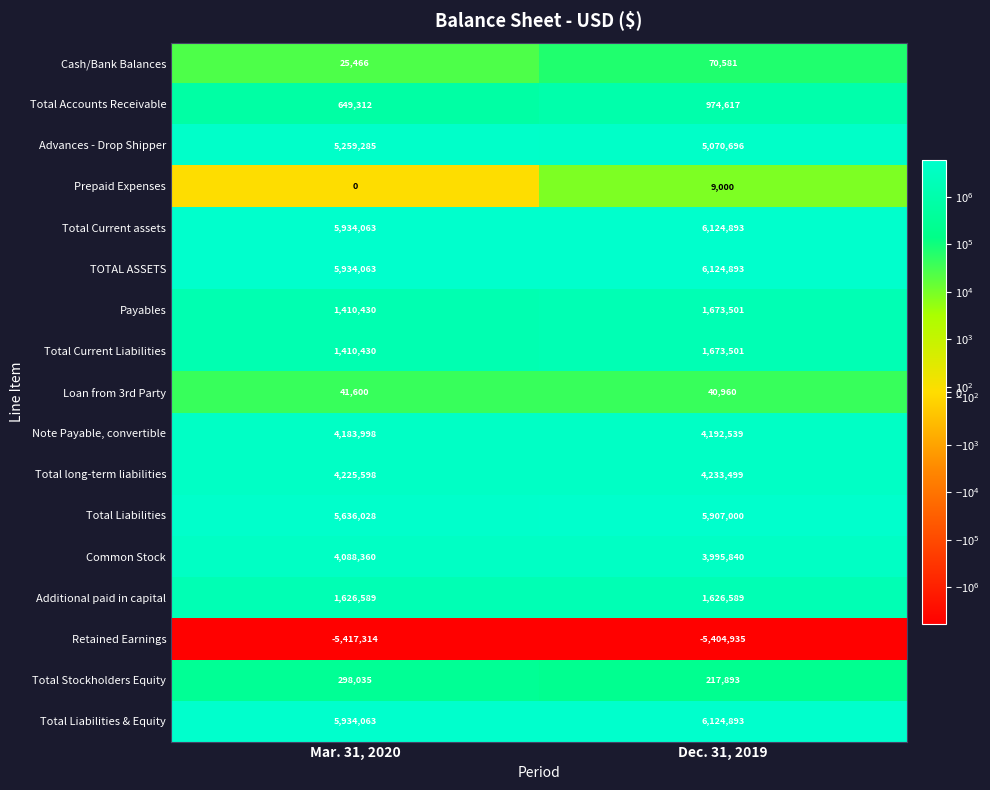

At which category is the sum across all series the highest?

Dec. 31, 2019